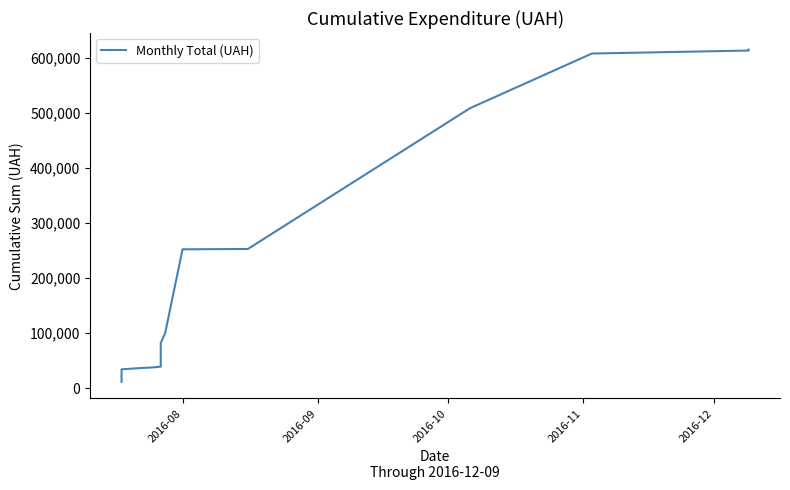

True or false: there are more than 0 points higher than both neighbors.

False